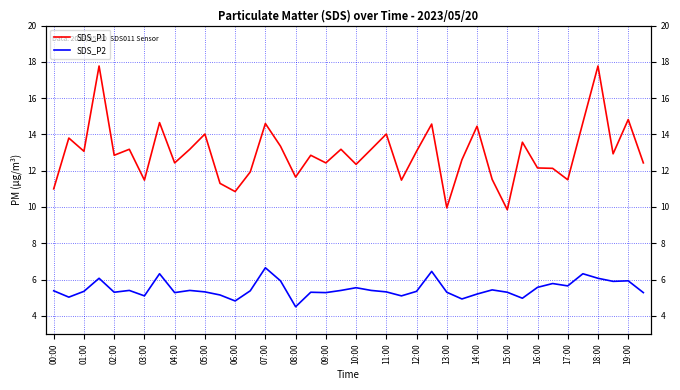

How many data points does each series have?

40